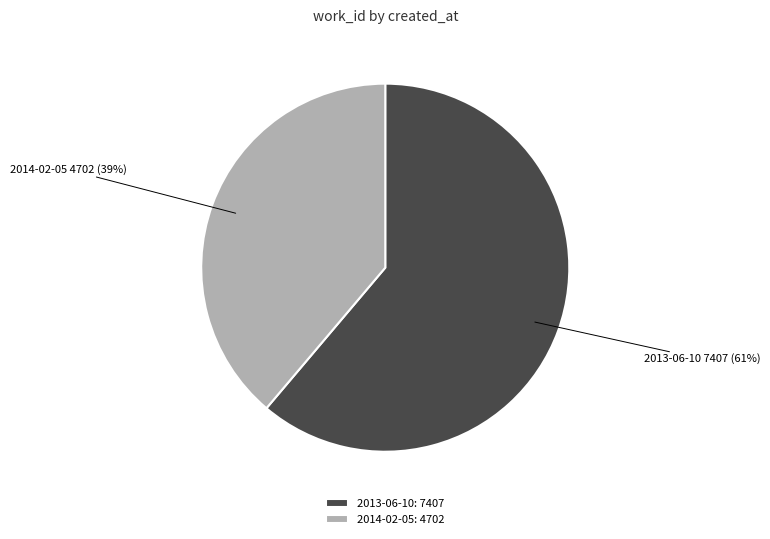

Rank the categories by value from lowest to highest.

2014-02-05, 2013-06-10